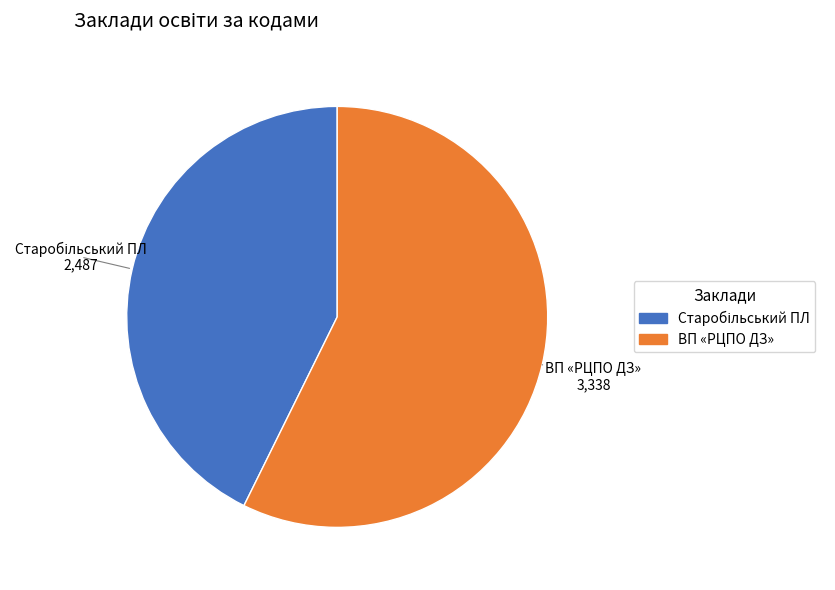

Which slice represents more than half of the pie?

ВП «РЦПО ДЗ»